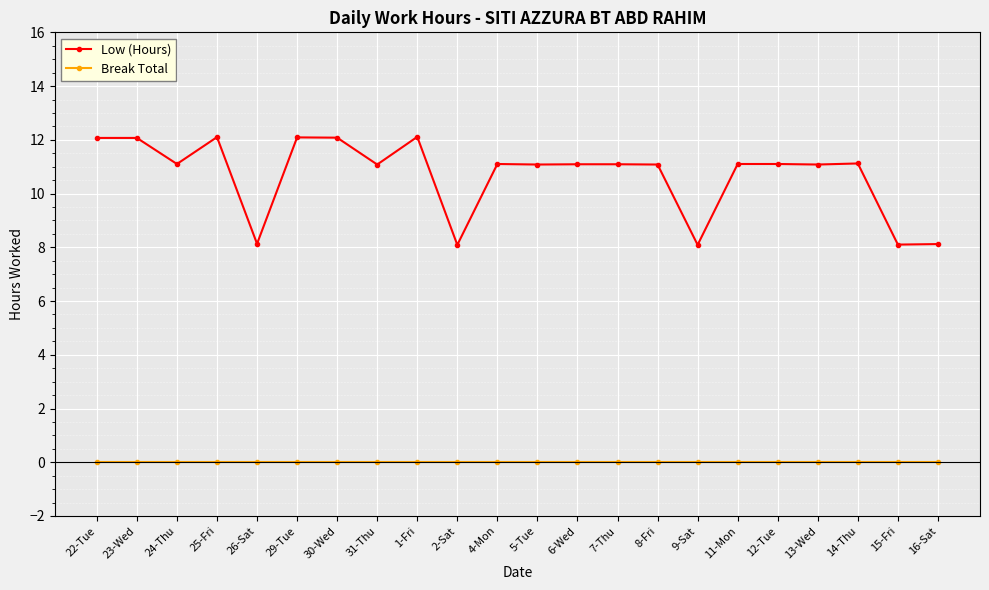

True or false: Low (Hours) has more than 0 interior local peaks.

True